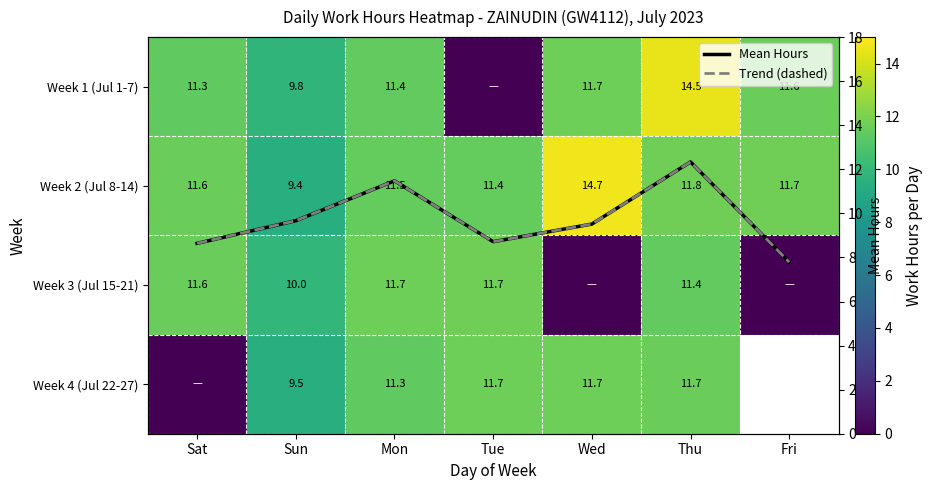

How many values in the Mean Hours series are below 9?

3